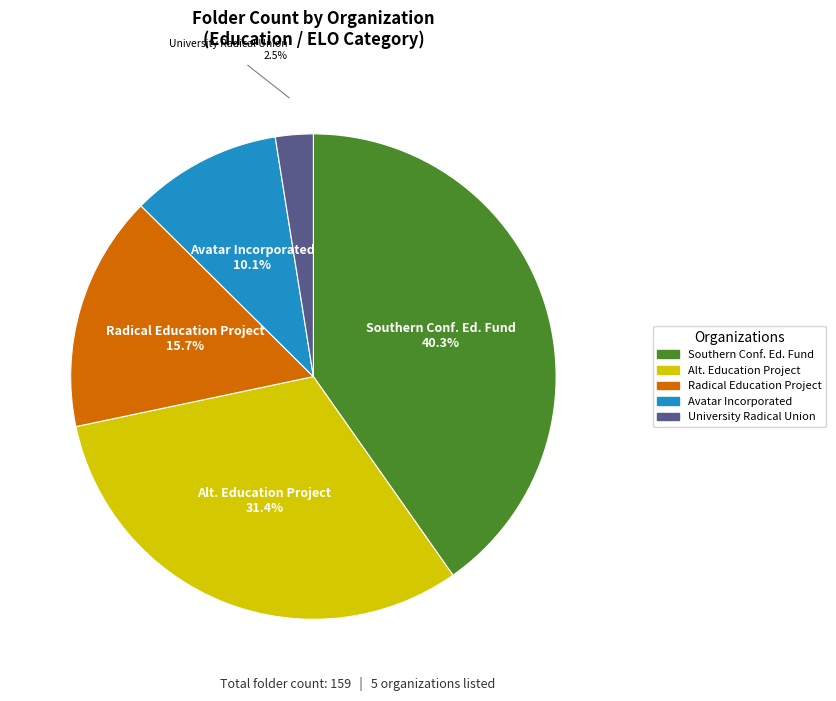

Is there any slice that represents more than half of the pie?

No